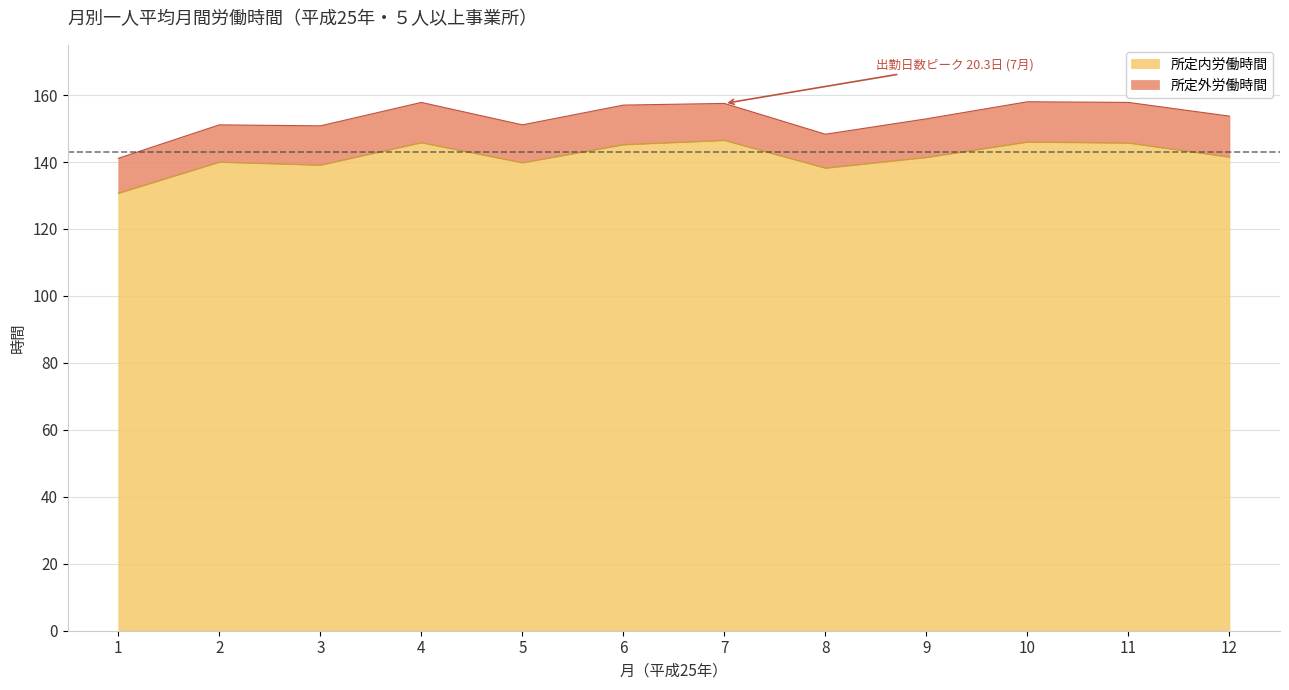

How many interior local valleys (lower than both neighbors) does the data have?

3